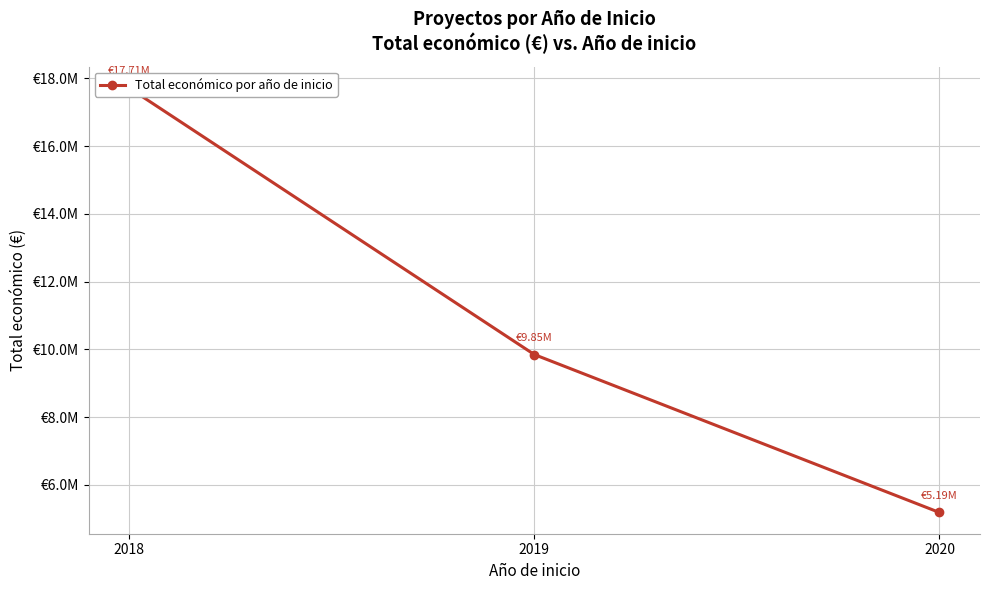

Approximately how many times larger is the value at 2020 compared to 2018?

0.3